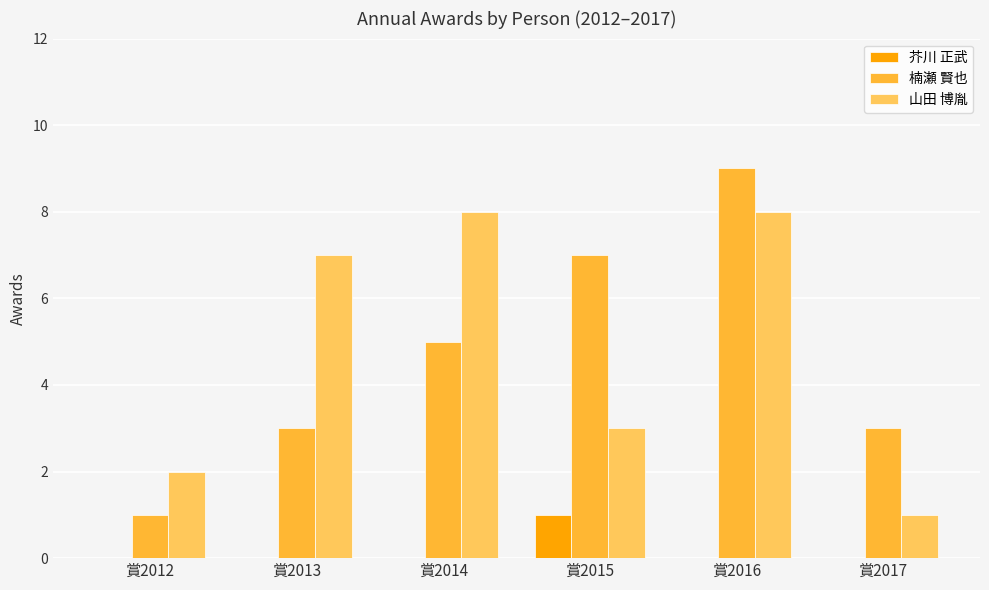

True or false: 山田 博胤 has a value of 12 at 賞2014.

False